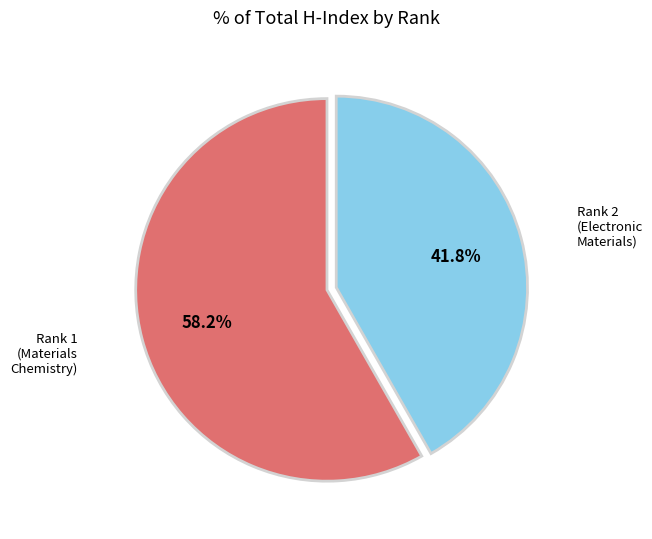

To the nearest percent, what is the difference between the largest and smallest slice percentages?

16%